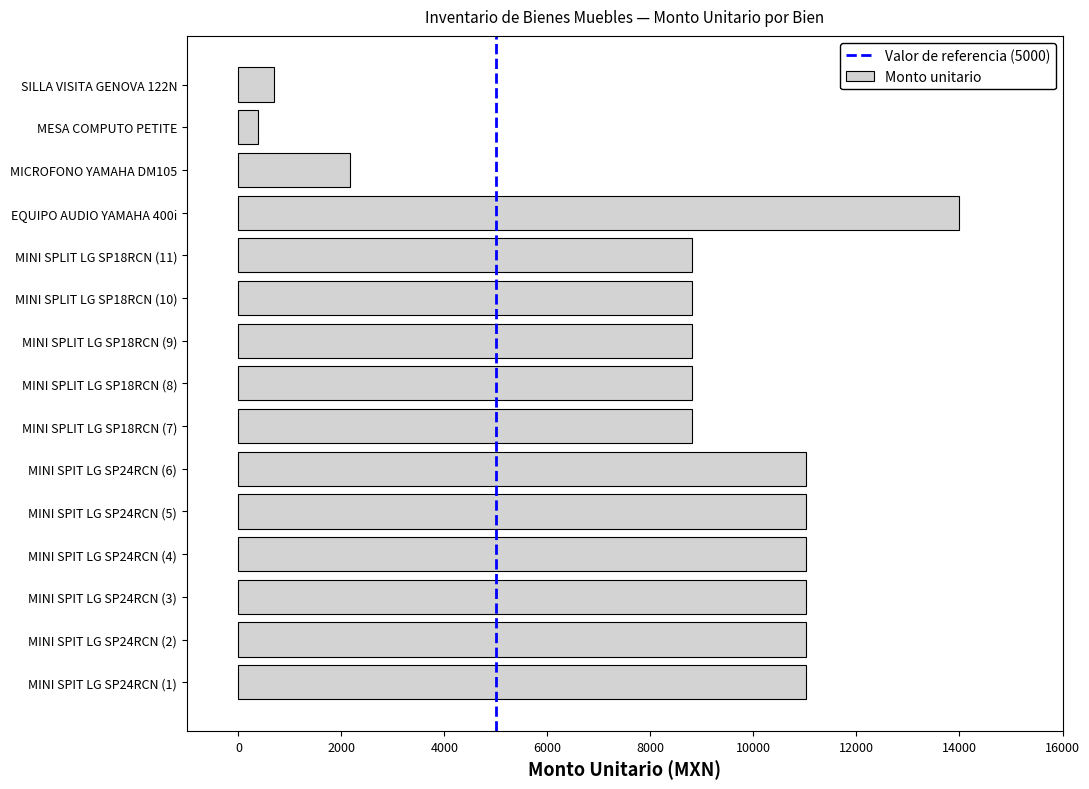

What is the change in value from MINI SPLIT LG SP18RCN (11) to SILLA VISITA GENOVA 122N?

-8120.0